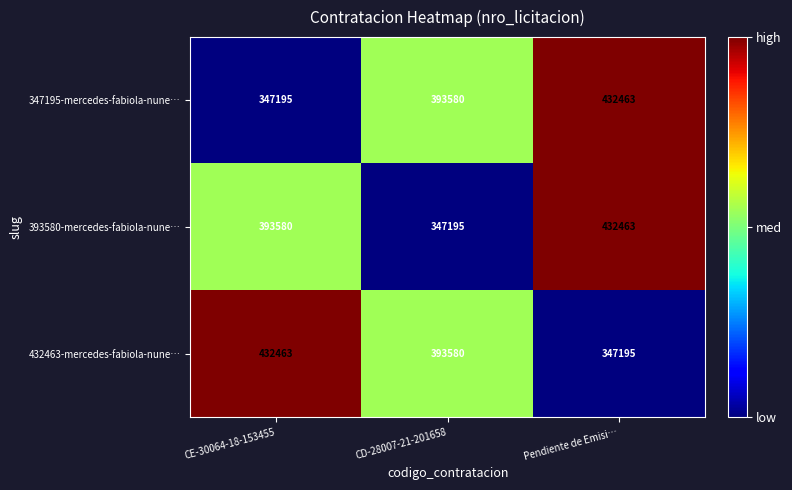

Rank the categories by 347195-mercedes-fabiola-nune… value from lowest to highest.

CE-30064-18-153455, CD-28007-21-201658, Pendiente de Emisi…